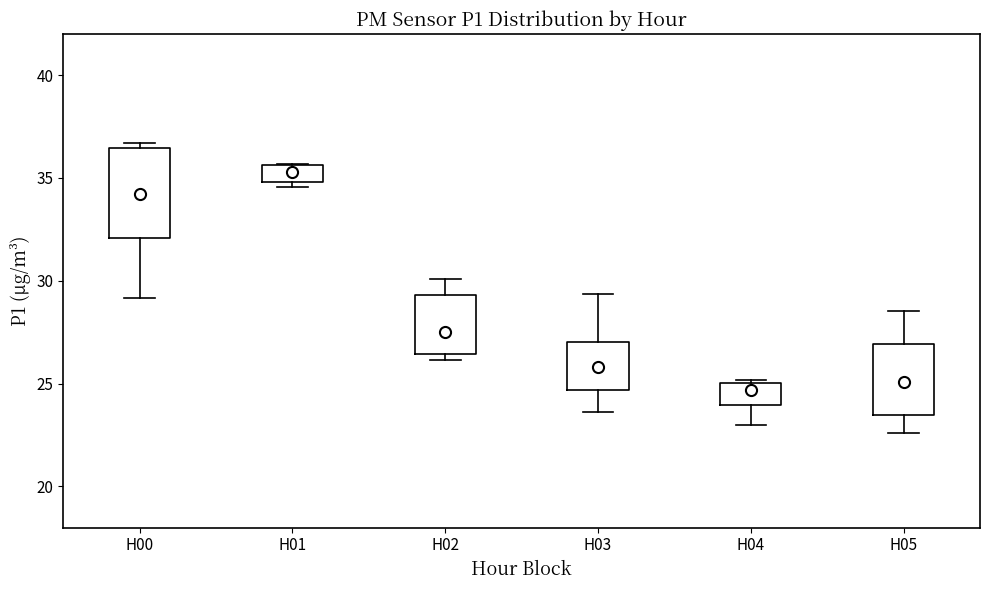

Which box is the tallest, from its lower edge to its upper edge?

H00